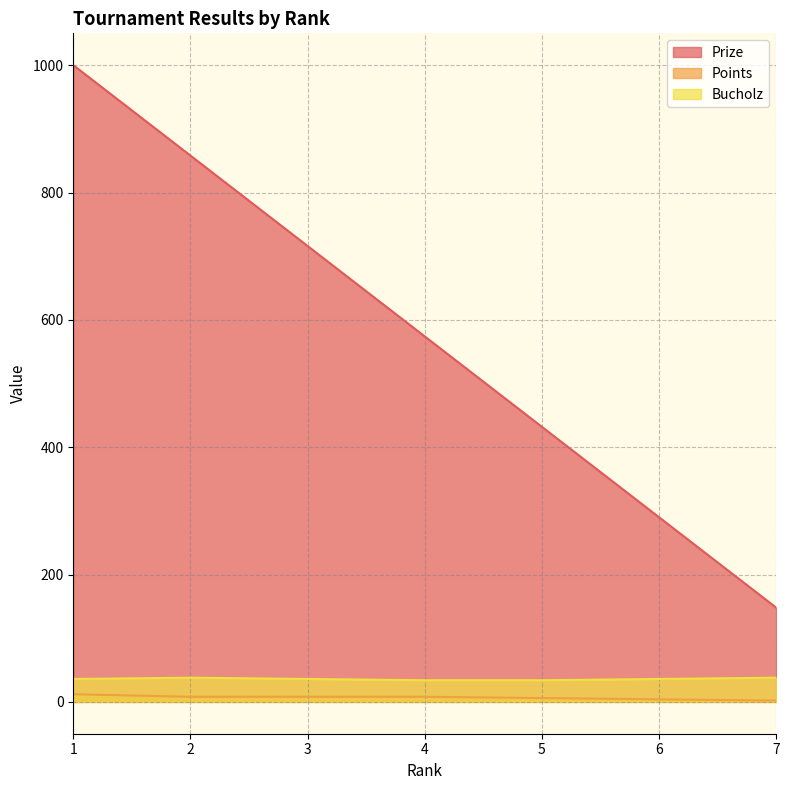

Which category has the lowest value in the Prize series?

7